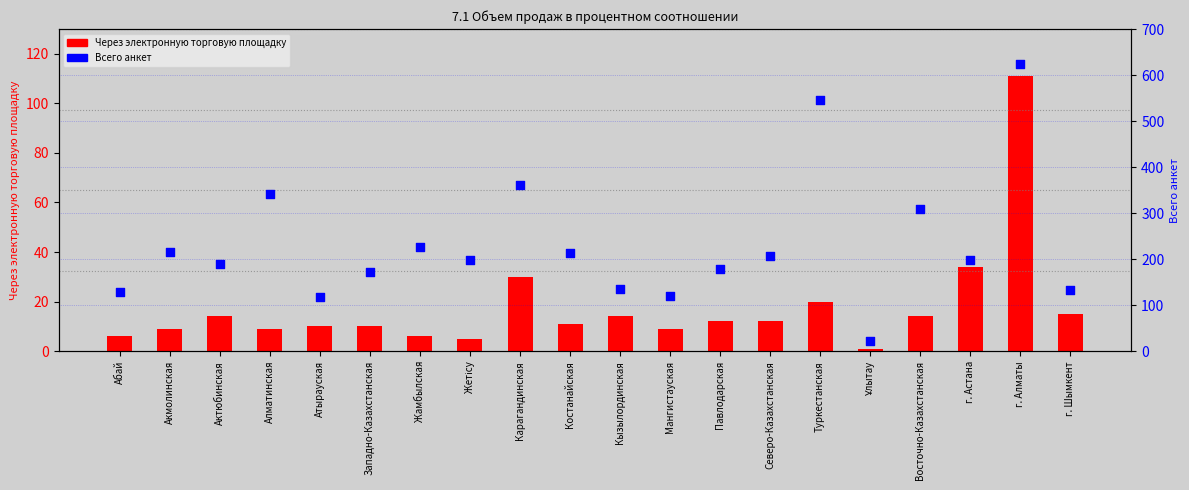

Which series contains the lowest Y value?

Через электронную торговую площадку